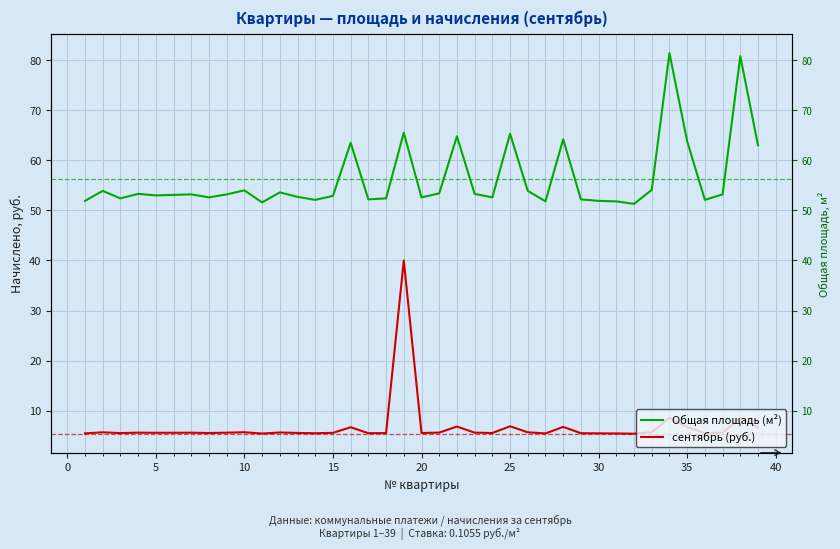

What is the maximum value shown in the chart?

81.4